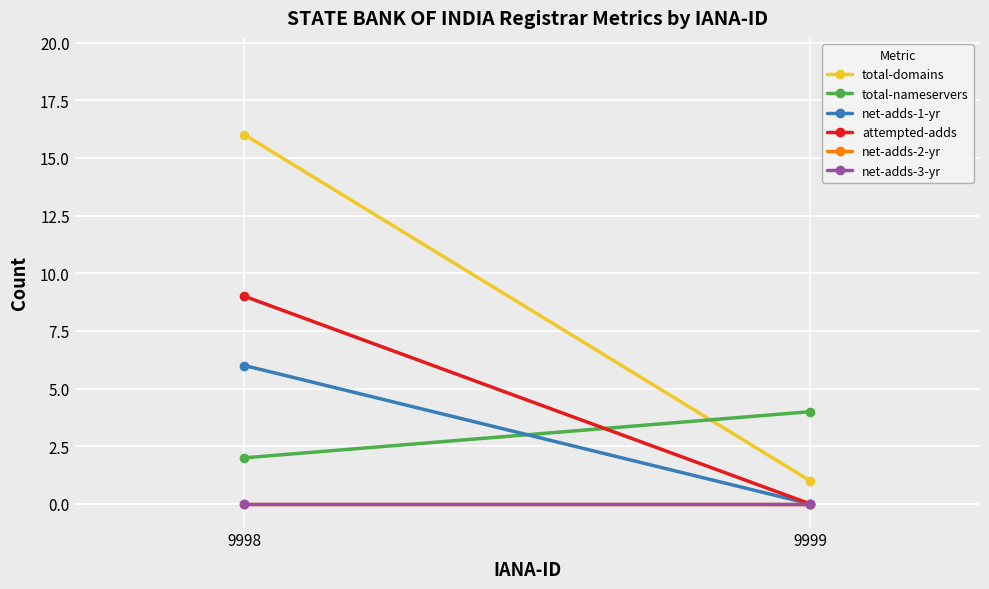

At which category does the chart reach its peak across all series?

9998